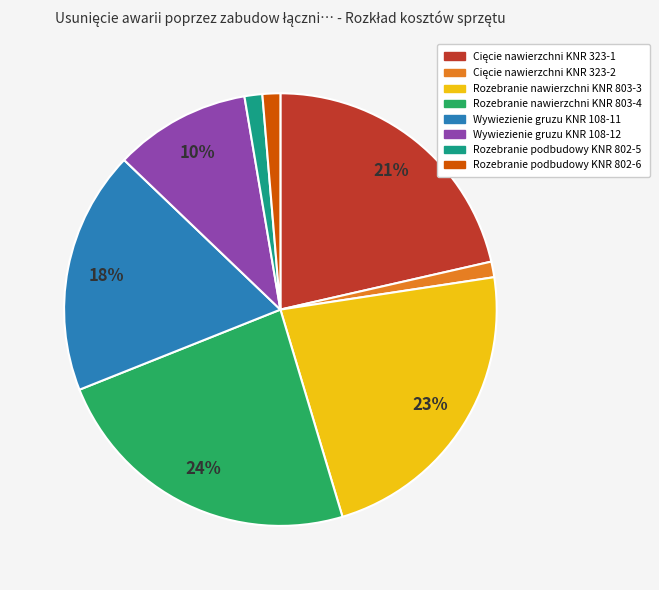

Which slice is the largest?

Rozebranie nawierzchni KNR 803-4